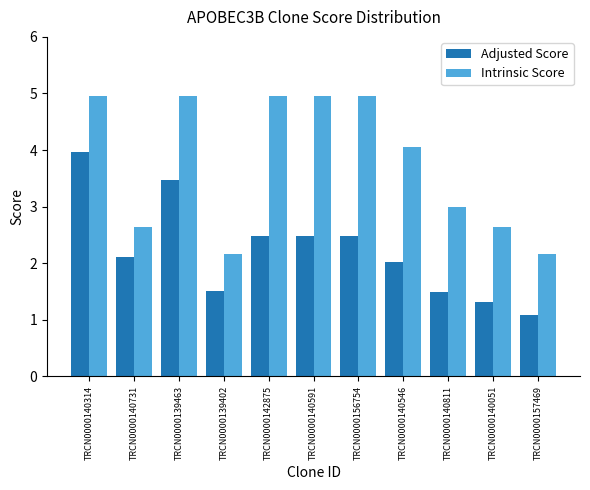

What is the label of the 1st bar from the left?

TRCN0000140314